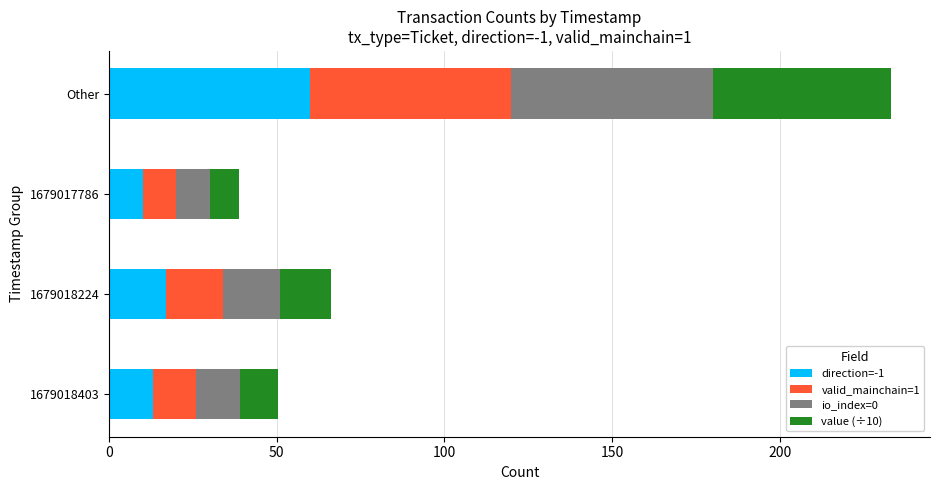

What is the total value across all series at 1679017786?

38.9